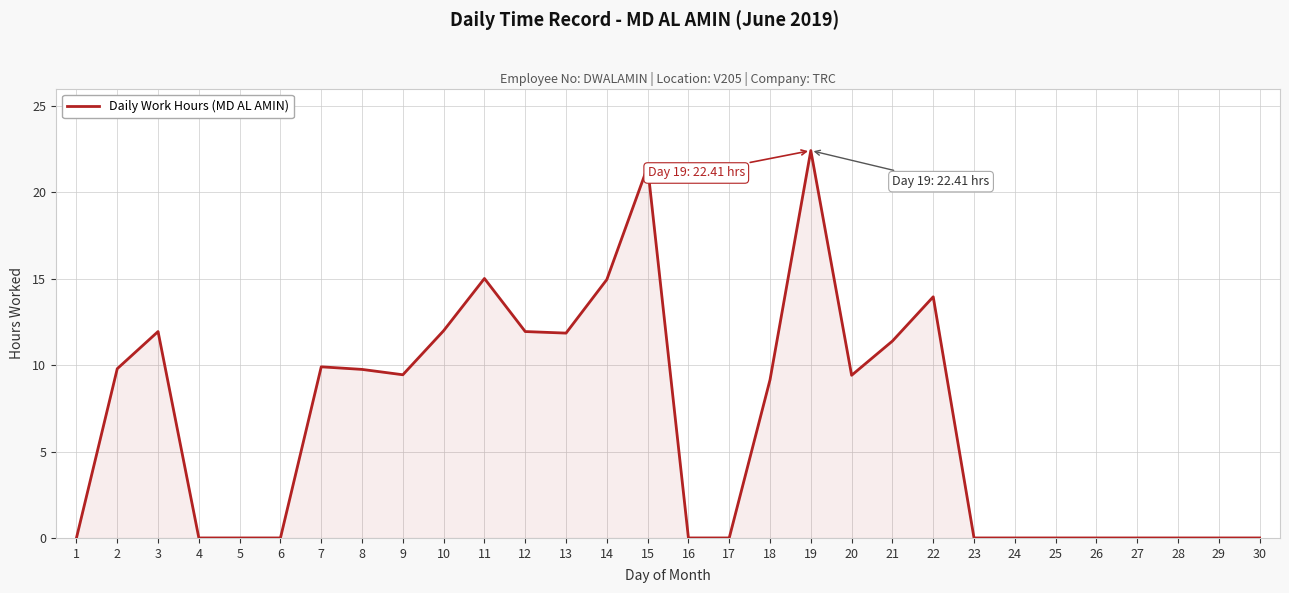

True or false: the data shows 0.0 at 5.

True